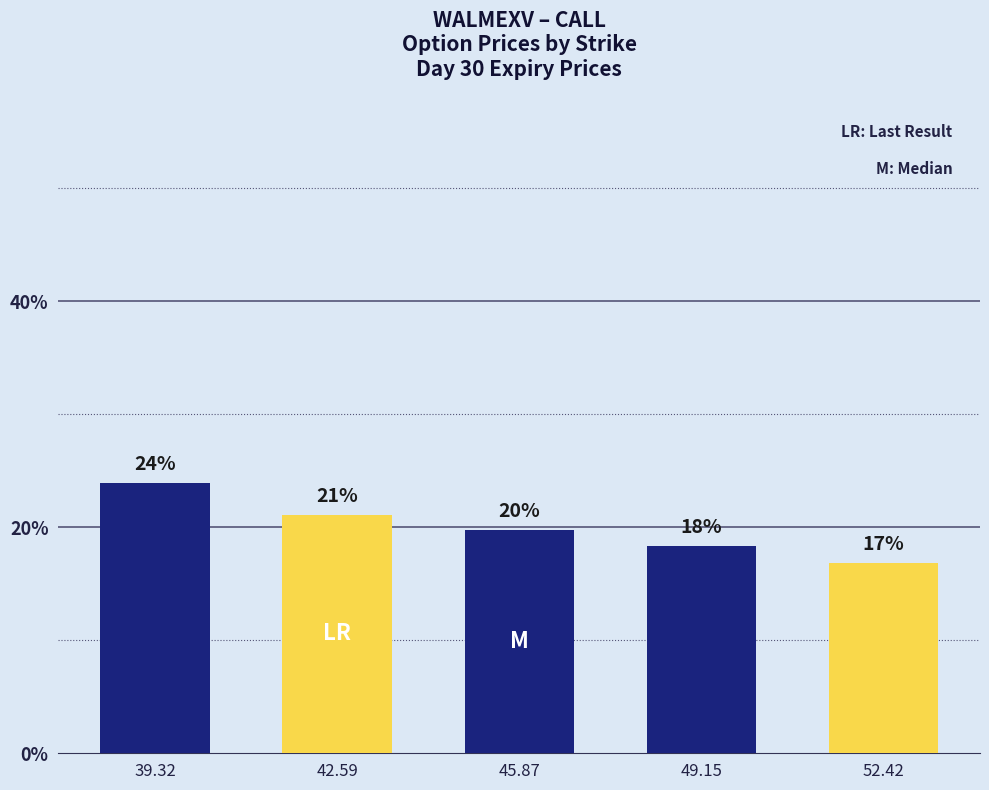

Rank the categories by value from lowest to highest.

52.42, 49.15, 45.87, 42.59, 39.32